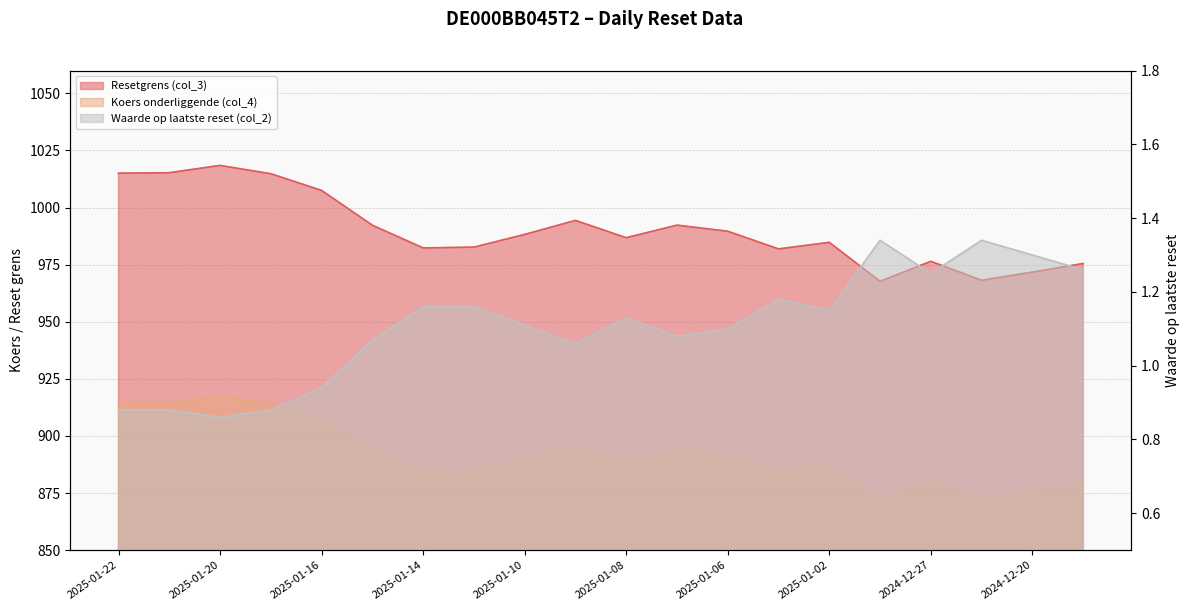

What are all the series names shown in the legend?

Resetgrens (col_3), Koers onderliggende (col_4), Waarde op laatste reset (col_2)